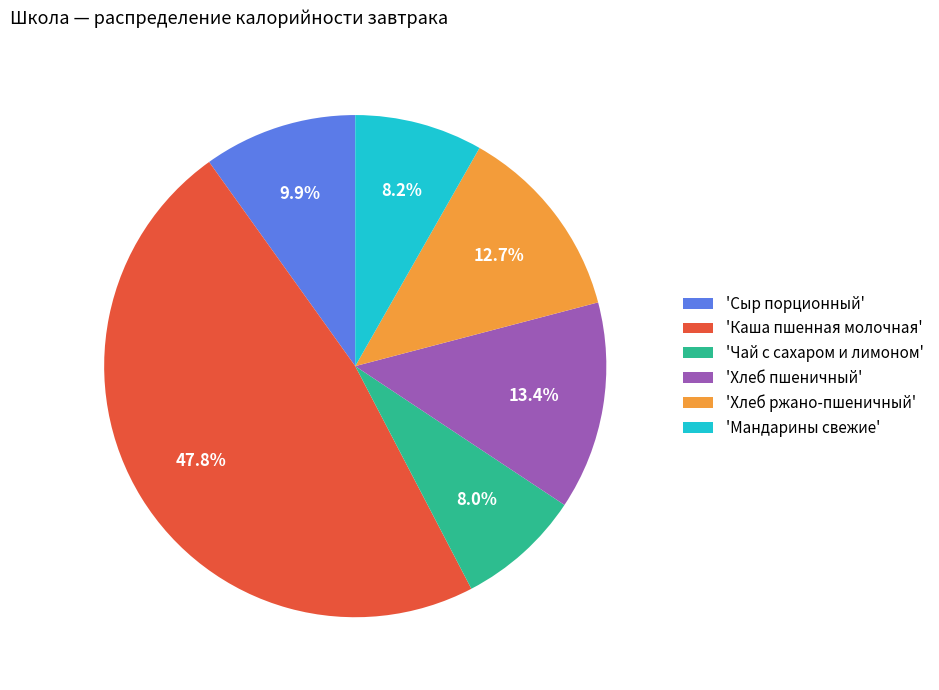

Does any single category account for the majority?

No